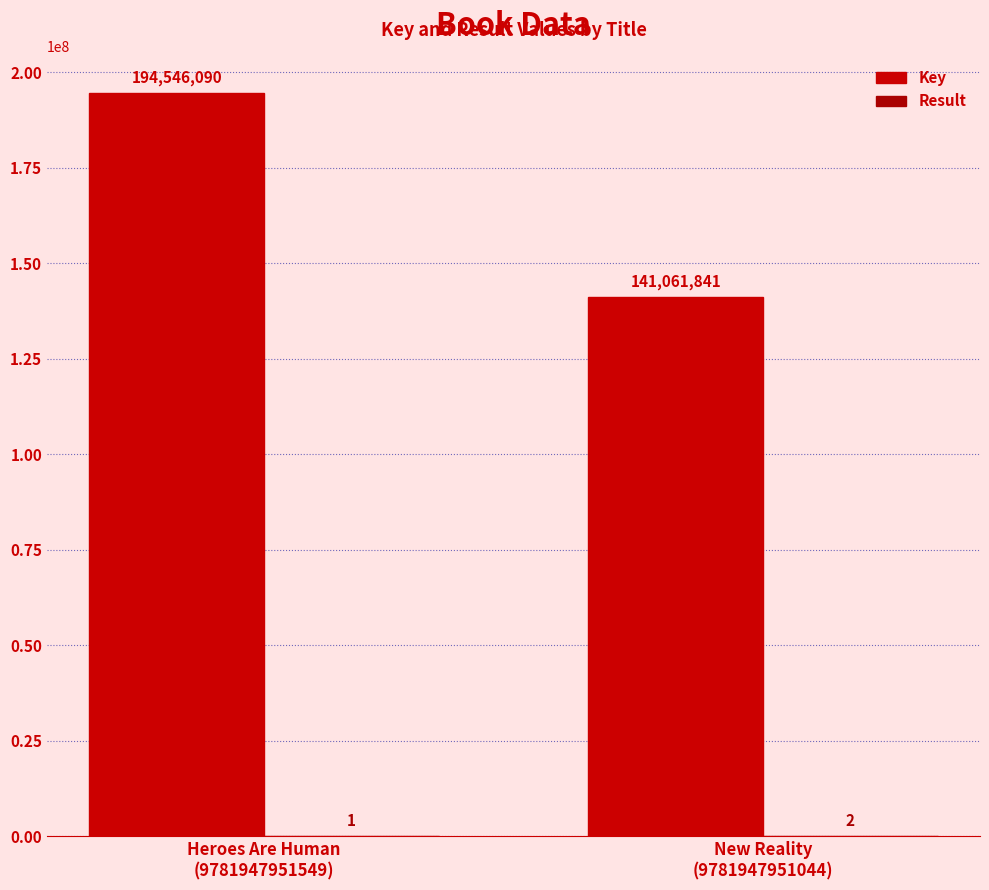

Which has a higher value, Heroes Are Human
(9781947951549) or New Reality
(9781947951044)?

Heroes Are Human
(9781947951549)